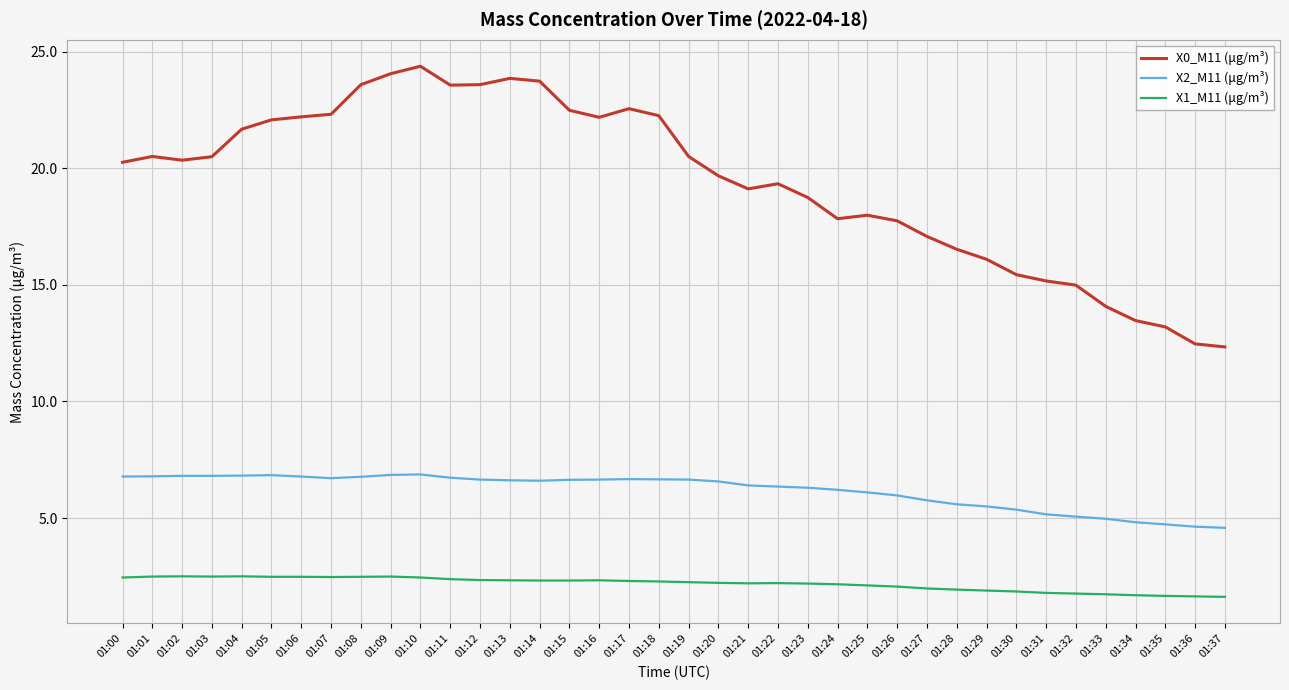

The value of X0_M11 (μg/m³) at 01:13 is 23.9. True or false?

True